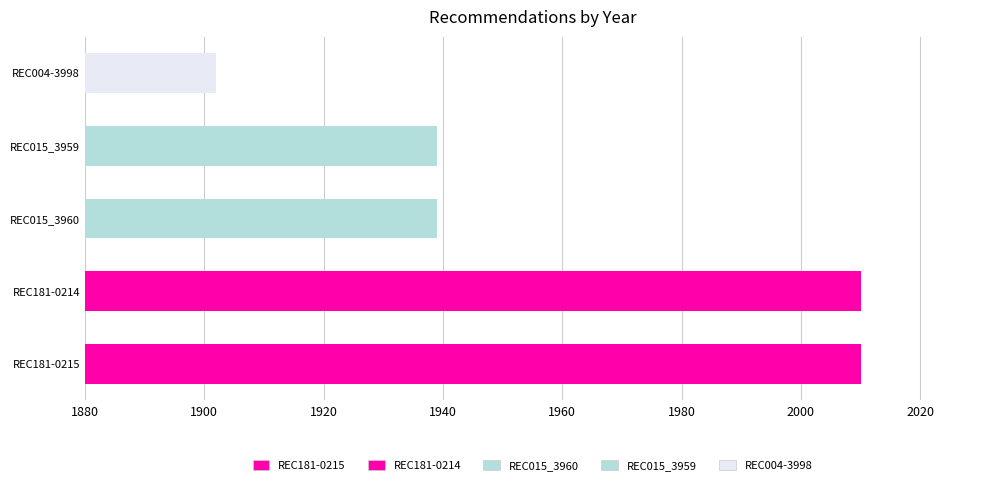

Reading left to right, transcribe all the data shown in this chart.

2010	2010	1939	1939	1902